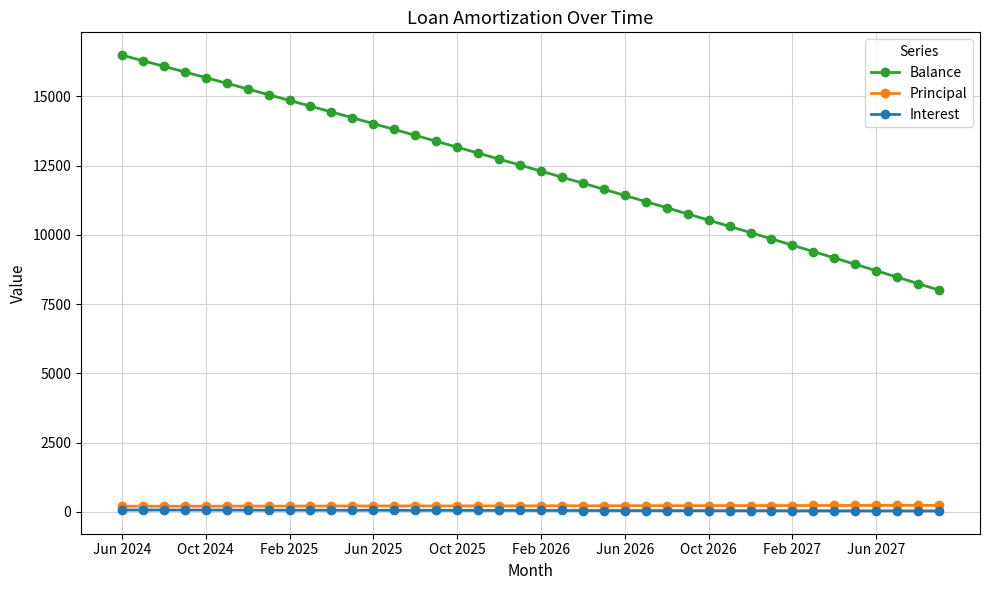

What are all the series names shown in the legend?

Balance, Principal, Interest